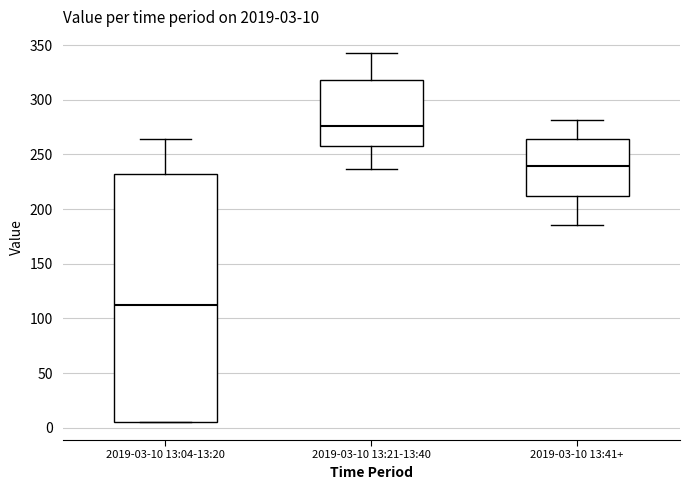

Which box's median line is the lowest?

2019-03-10 13:04-13:20